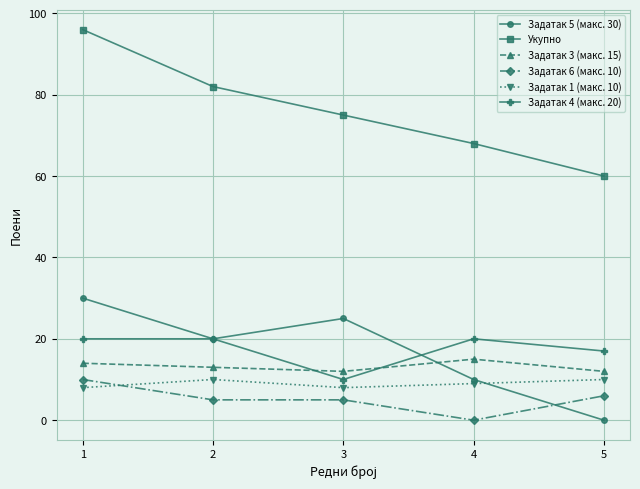

What is the average value of the Укупно series?

76